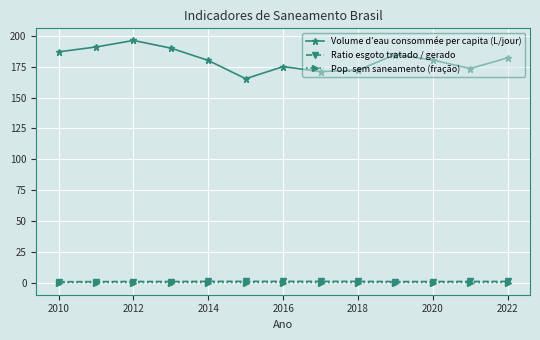

Which series has the largest total across all categories?

Volume d’eau consommée per capita (L/jour)